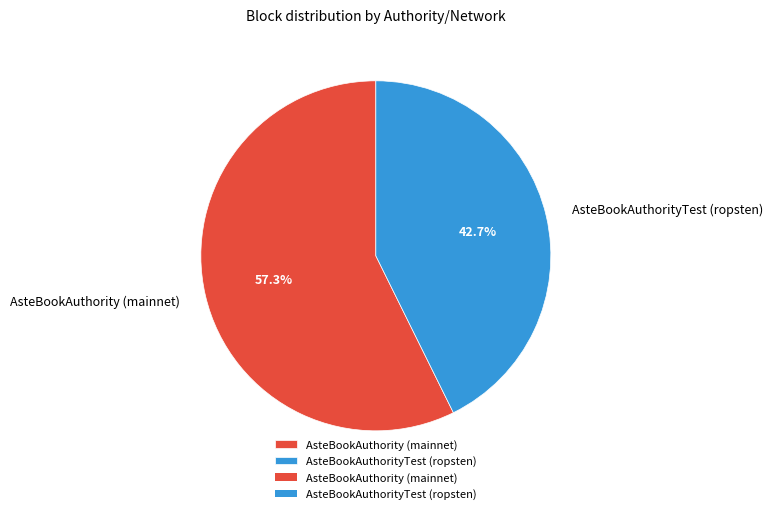

To the nearest percent, what is the average slice percentage?

50%